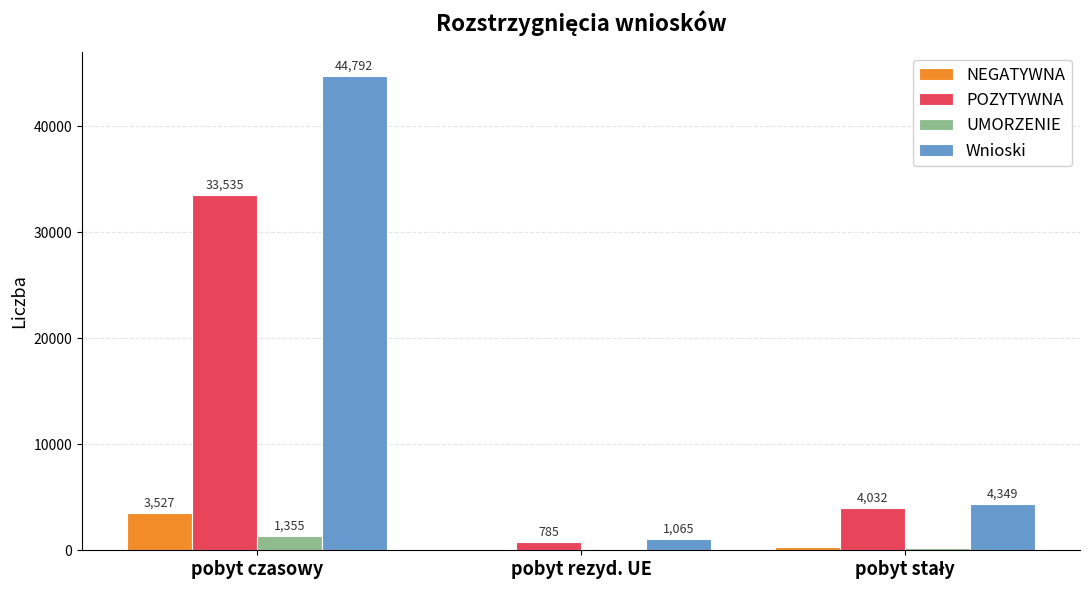

How many distinct data groups are displayed?

4